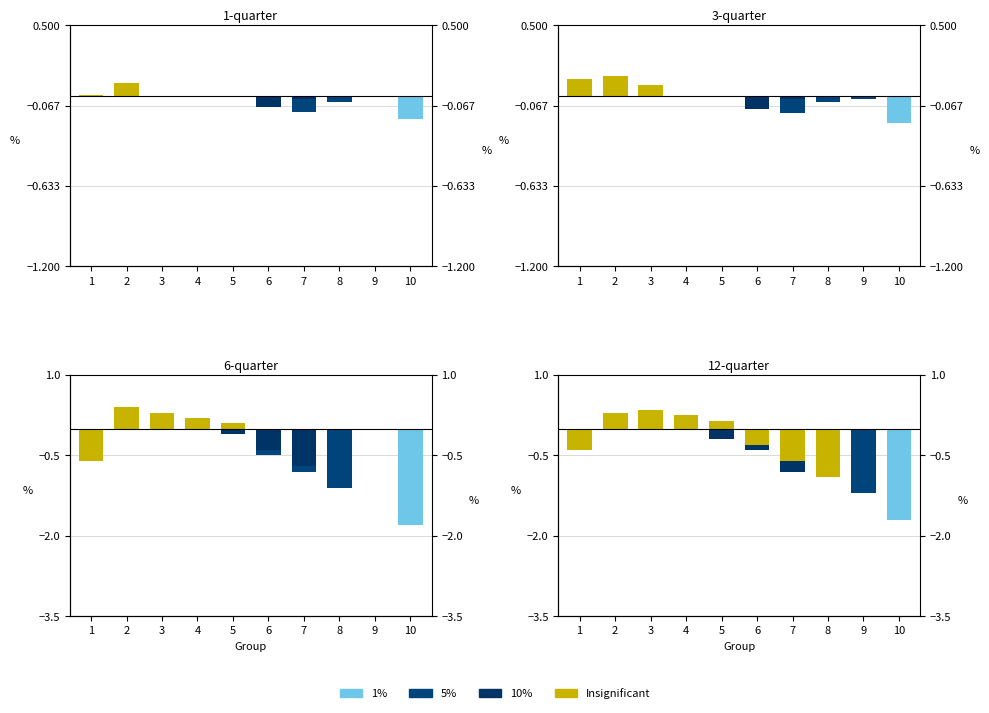

What is the highest value of the Insignificant series?

0.3